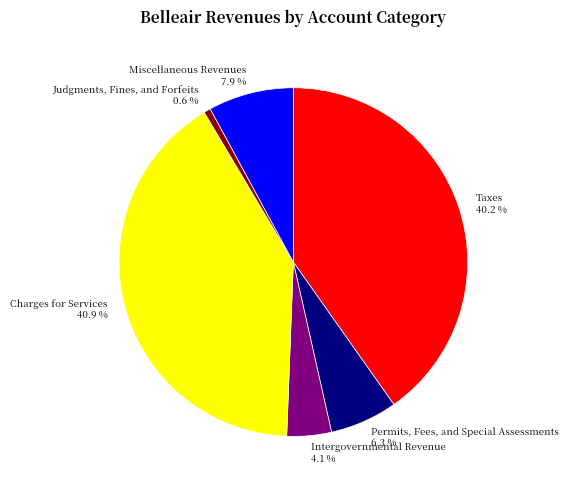

Approximately how many times larger is the value at Miscellaneous Revenues compared to Taxes?

0.2